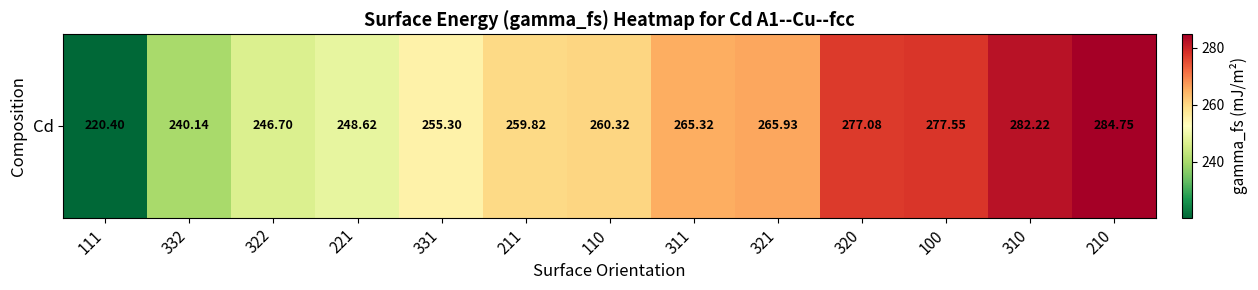

Where is the data nearest to the value 252?

331